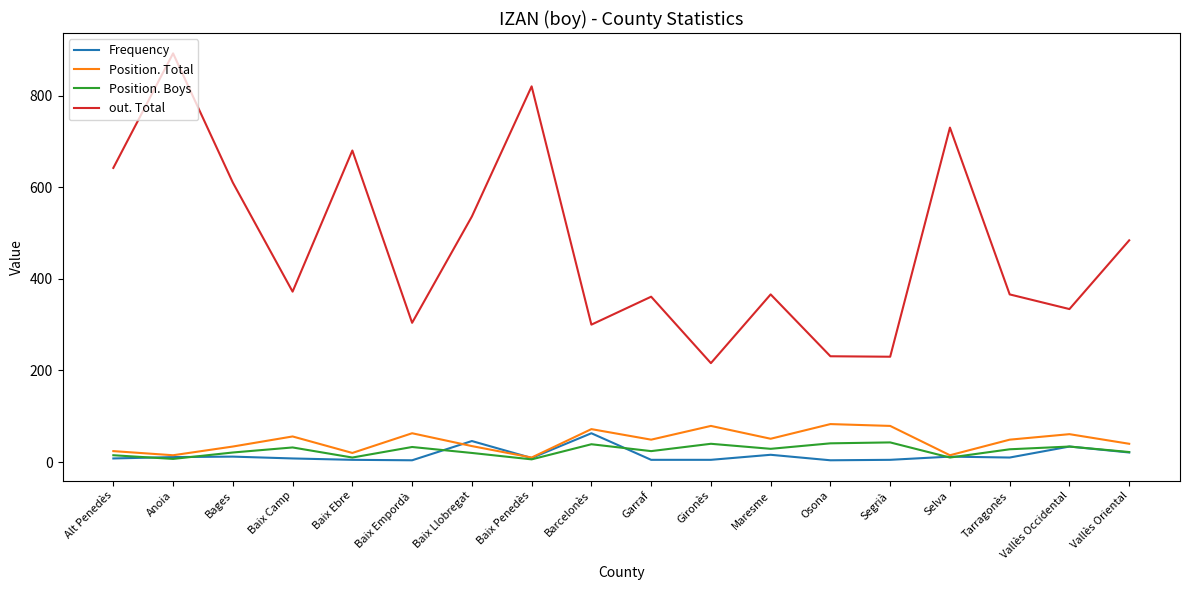

Where is out. Total nearest to the value 554?

Baix Llobregat